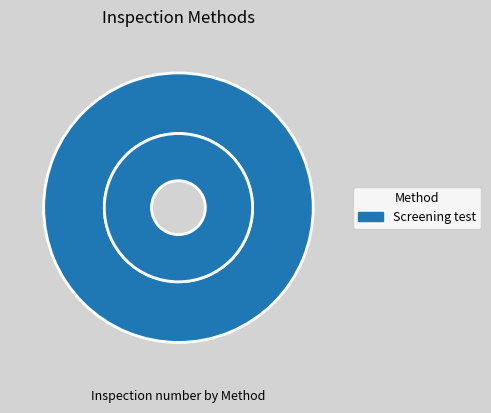

How many slices are in this pie chart?

2